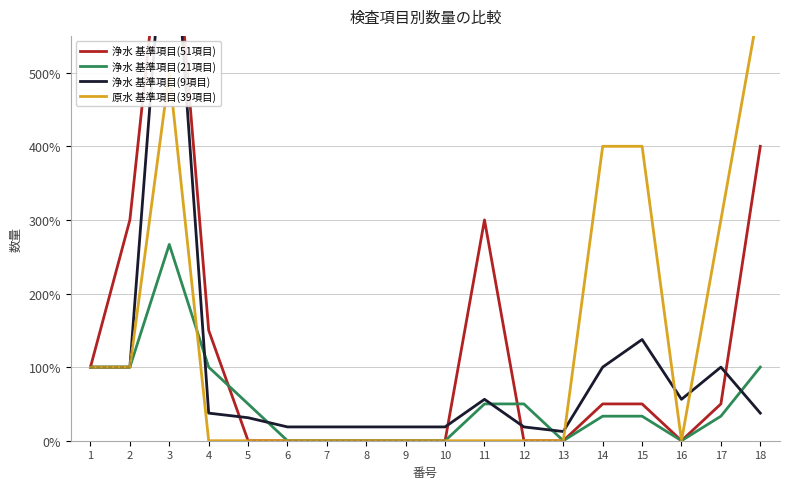

The 原水 基準項目(39項目) series shows 0.0 at 11. True or false?

True